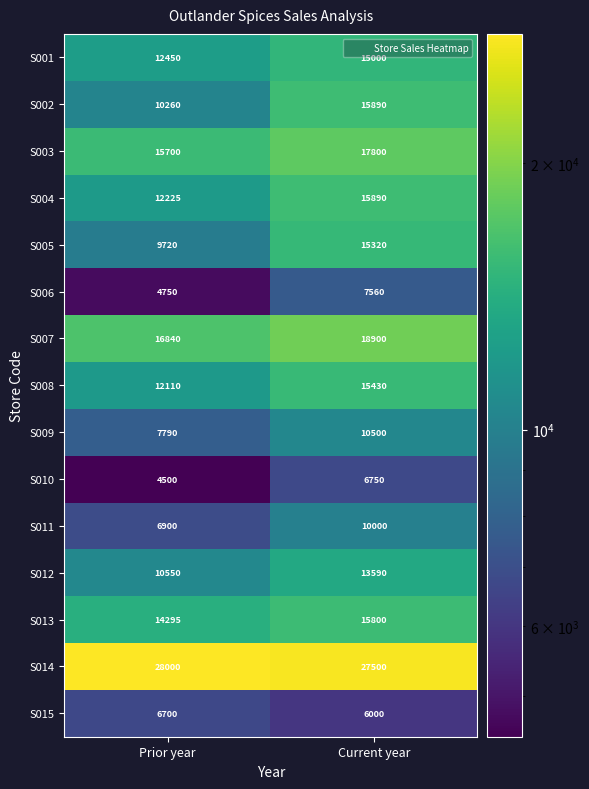

Reading left to right, extract all data points from this chart.

S001: 12450	15000
S002: 10260	15890
S003: 15700	17800
S004: 12225	15890
S005: 9720	15320
S006: 4750	7560
S007: 16840	18900
S008: 12110	15430
S009: 7790	10500
S010: 4500	6750
S011: 6900	10000
S012: 10550	13590
S013: 14295	15800
S014: 28000	27500
S015: 6700	6000